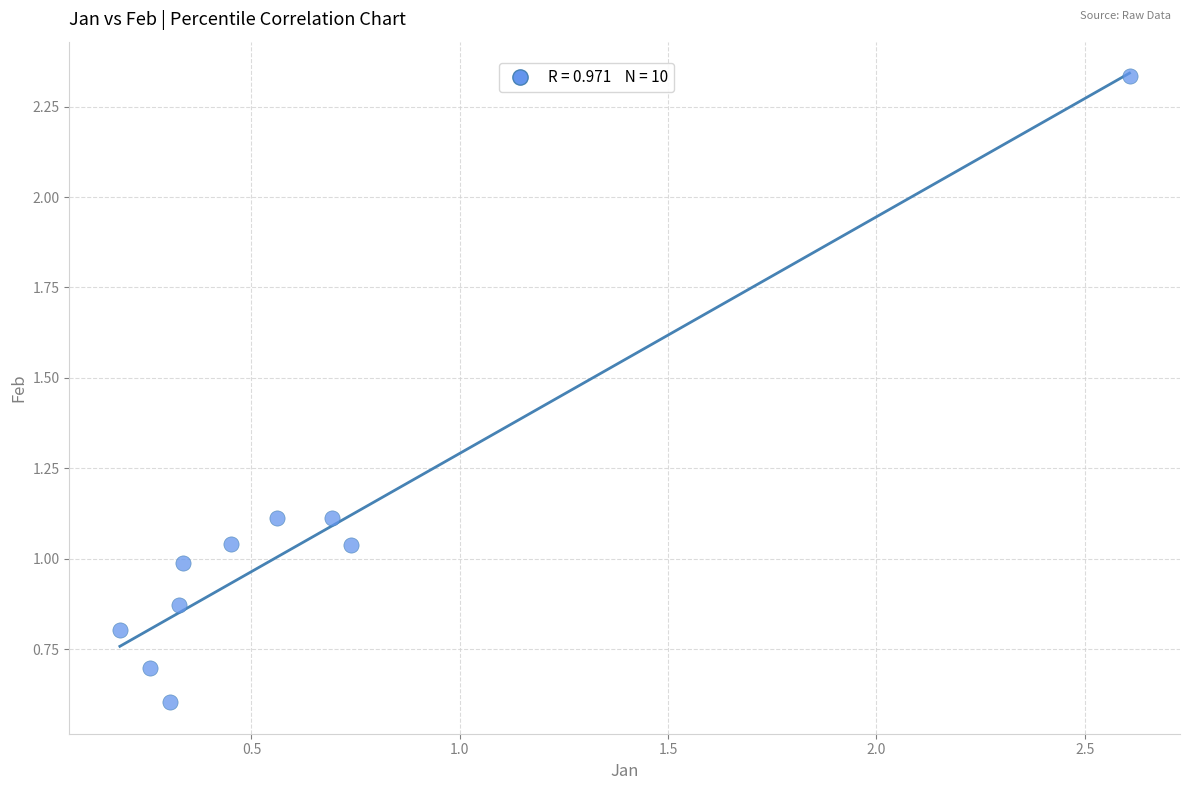

What is the average X value?

0.6